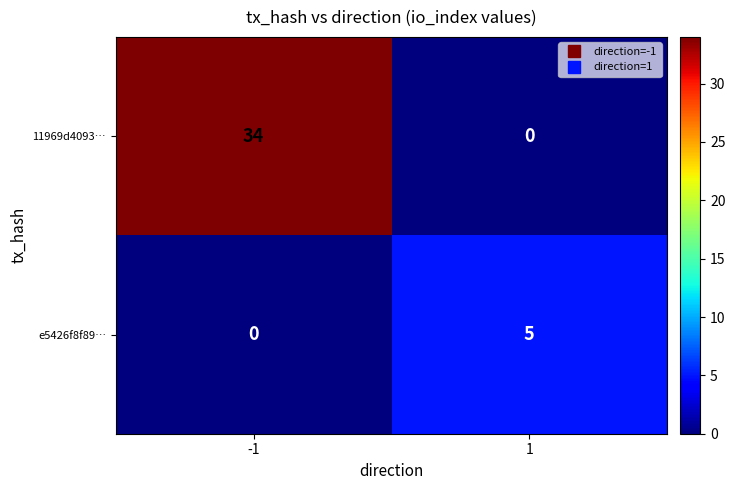

What is the highest value of the e5426f8f89… series?

5